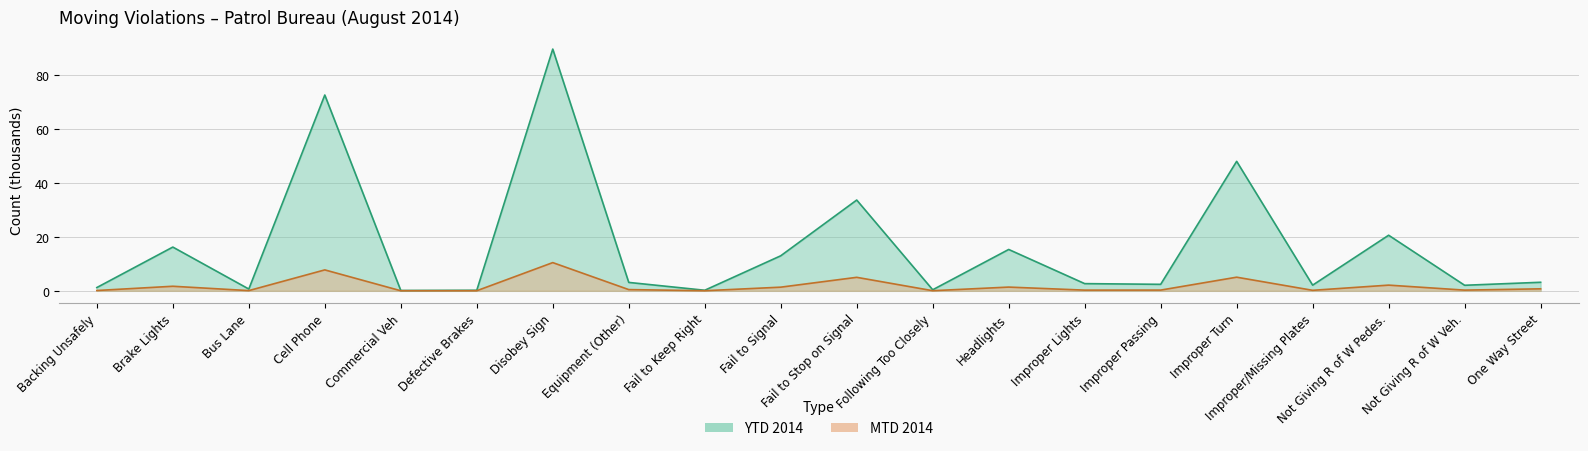

Is it true that YTD 2014 equals 1.1 at Bus Lane?

False